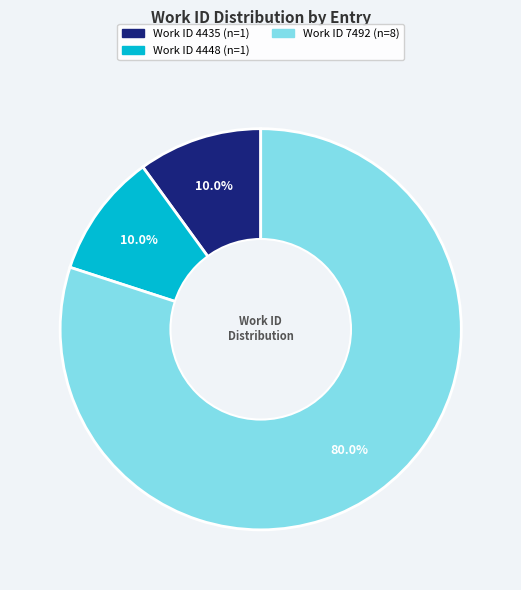

Is there any slice that represents more than half of the pie?

Yes